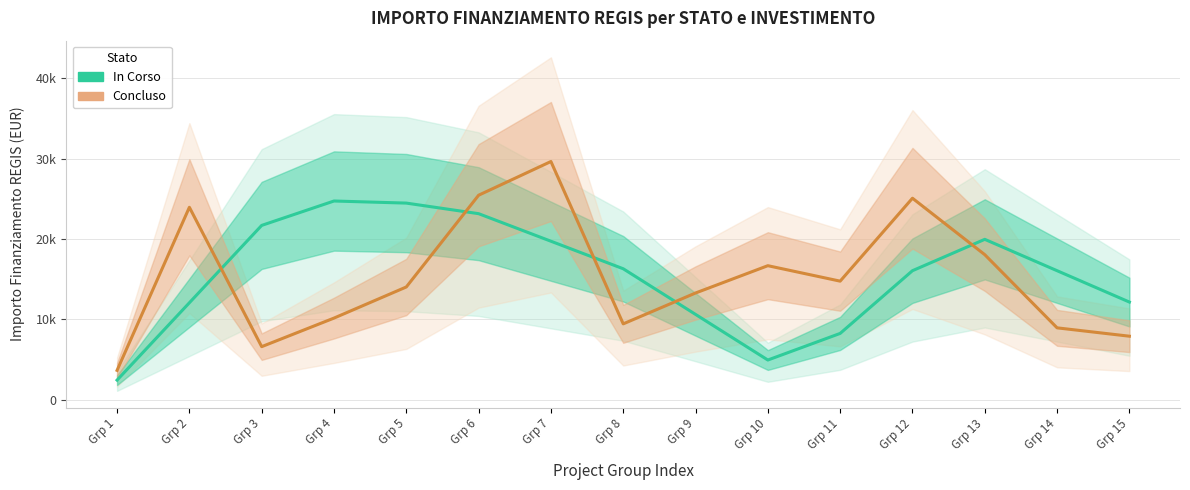

What is the difference between the Concluso values at Grp 11 and Grp 9?

1474.1